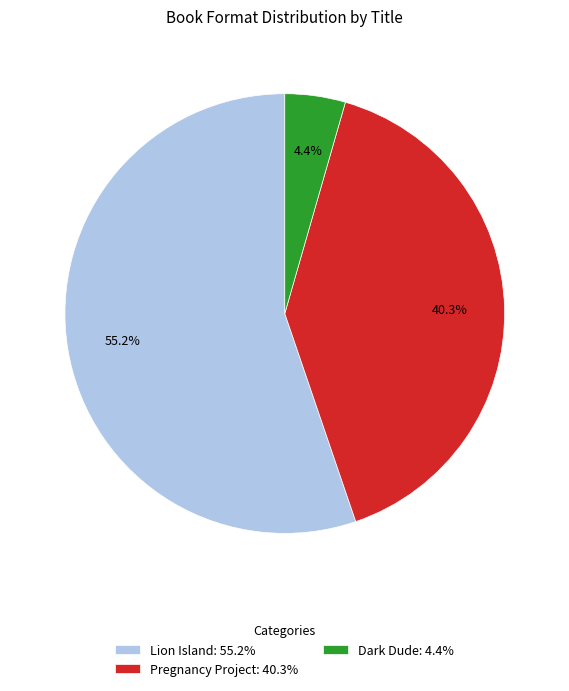

How many segments does this pie chart have?

3